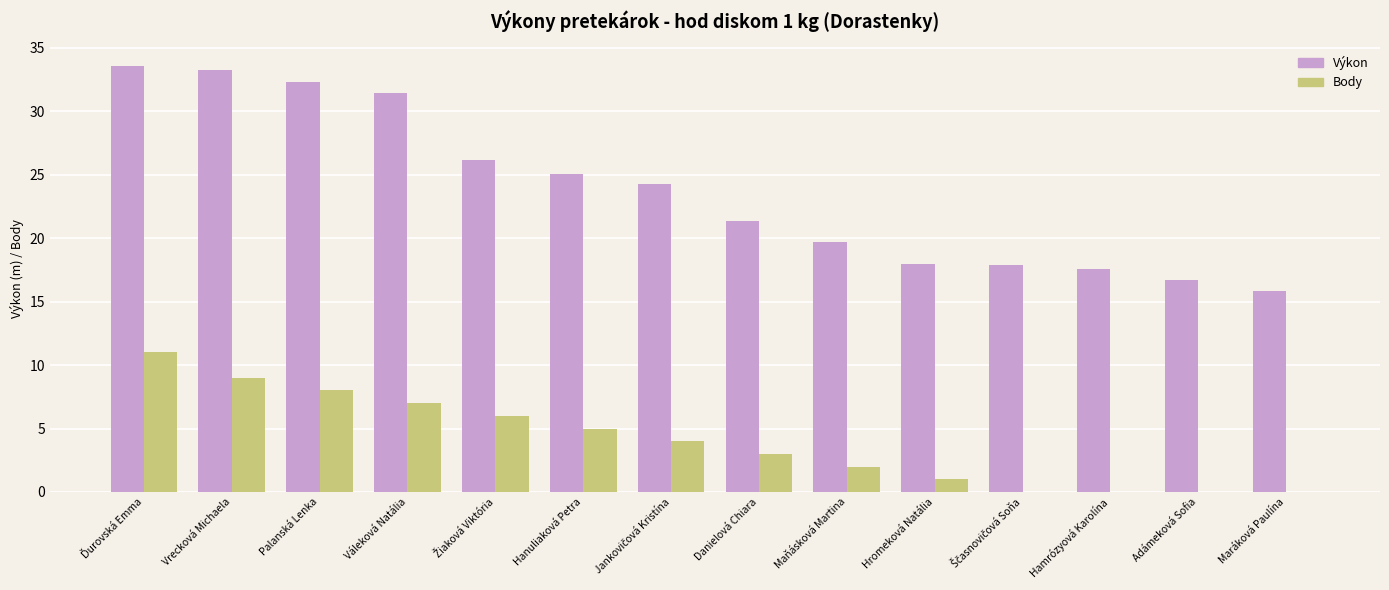

Is it true that Výkon equals 14.5 at Palanská Lenka?

False